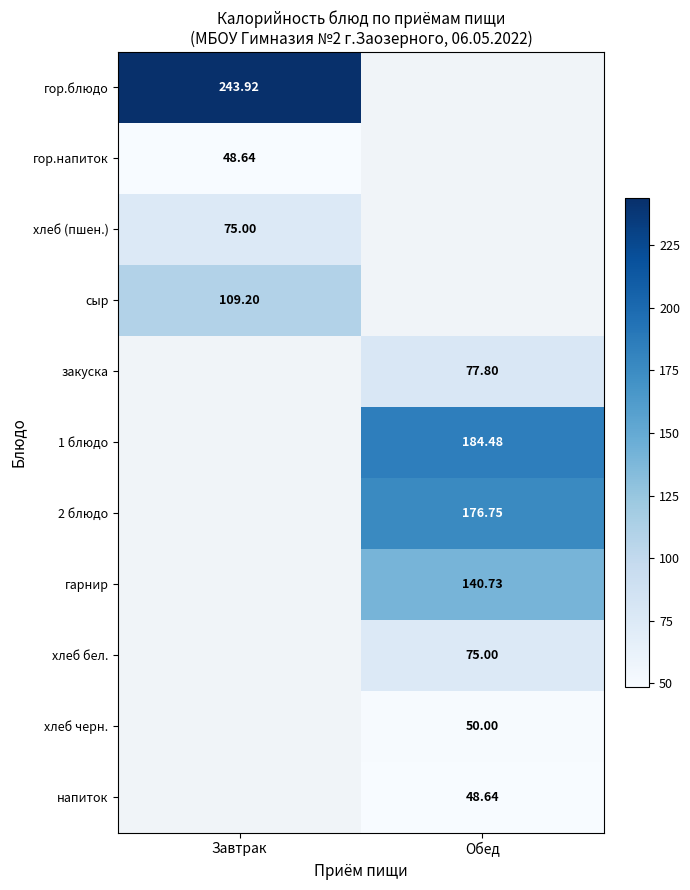

Is the value of хлеб черн. at Обед greater than the value of гор.напиток at Завтрак?

Yes